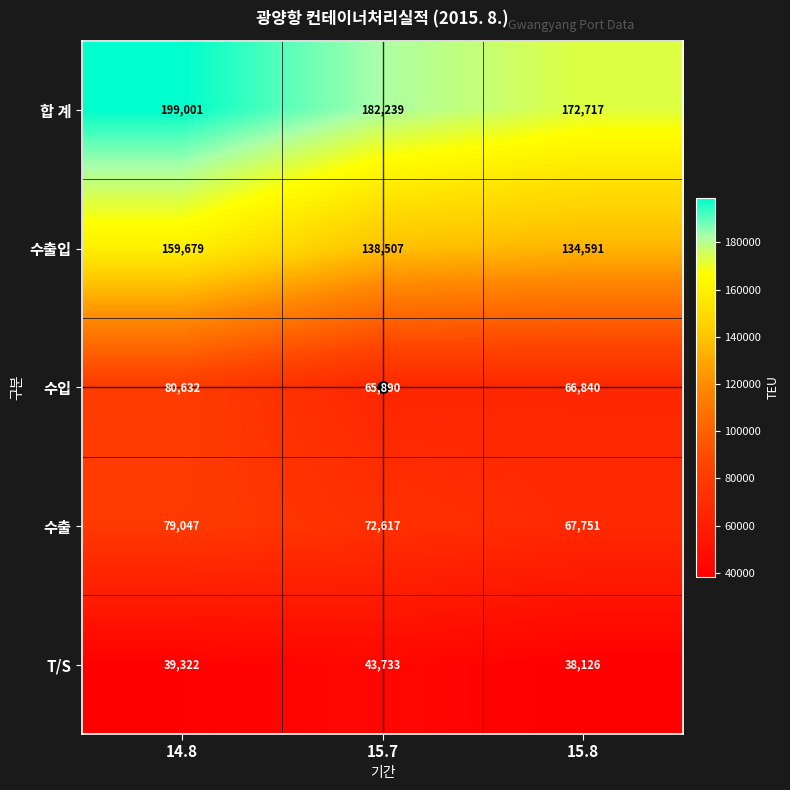

Count the number of categories in the chart.

3